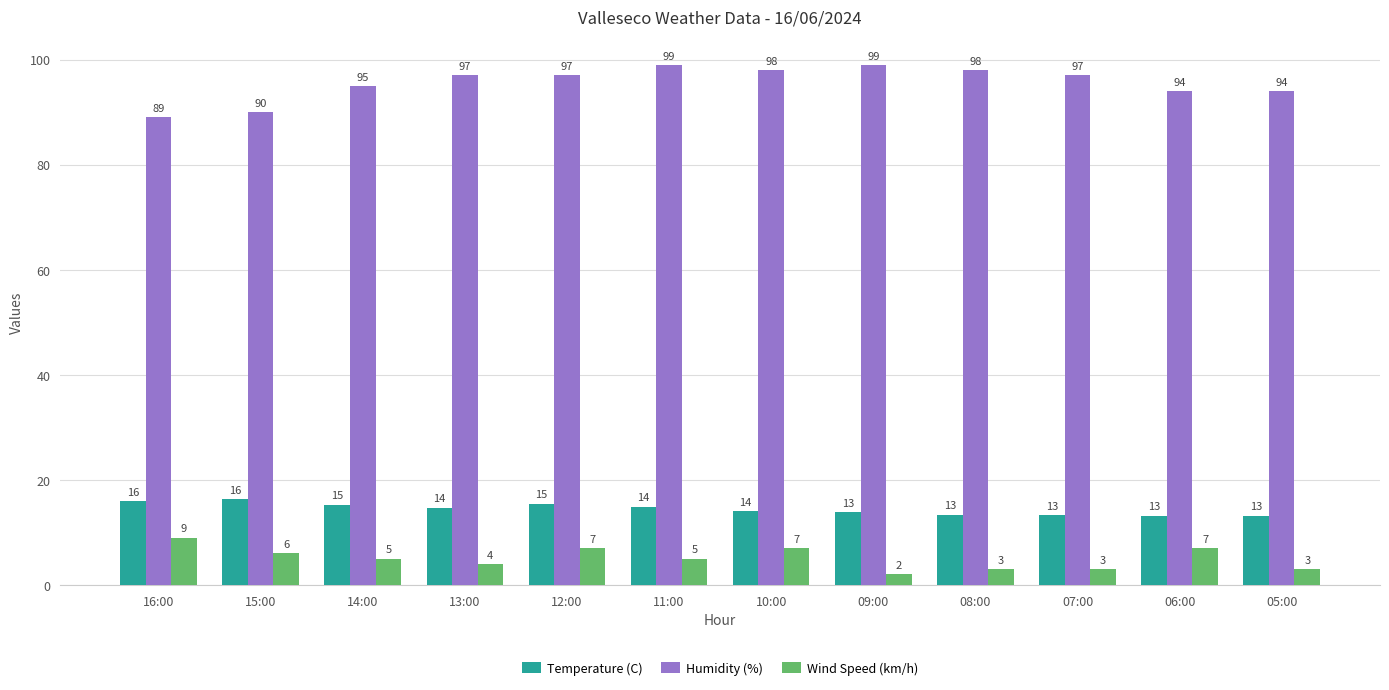

What is the label of the 4th bar from the right?

08:00